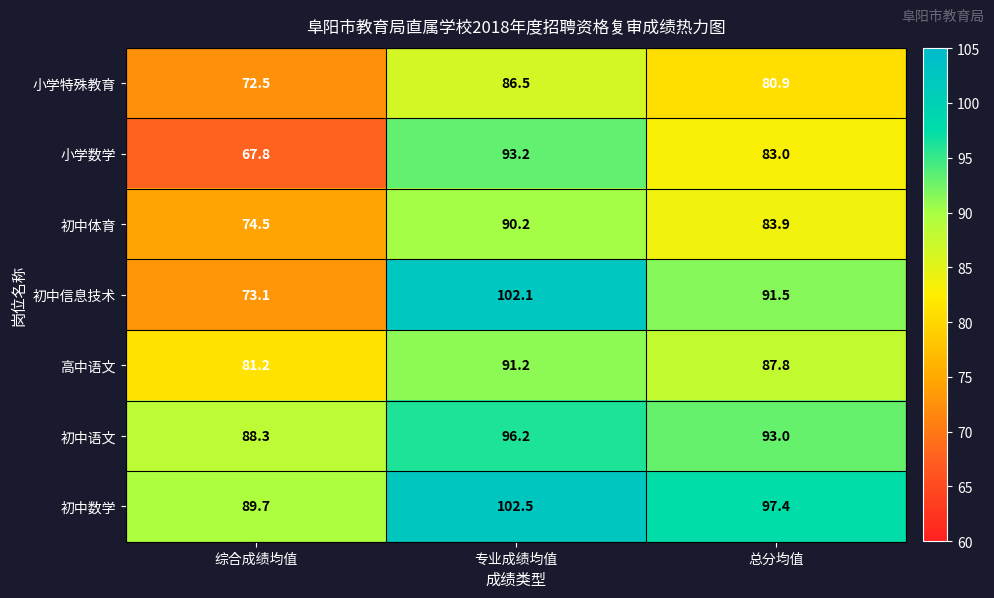

What value does the 初中体育 series have at 专业成绩均值?

90.2